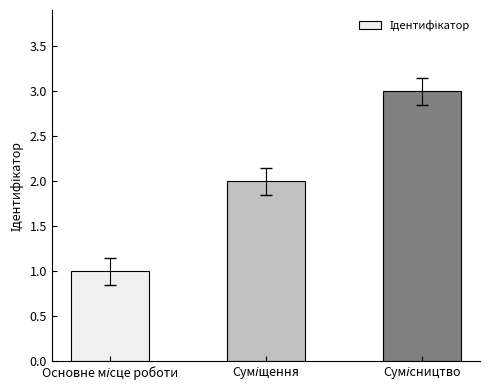

Count the values in the range 1 to 3.

3